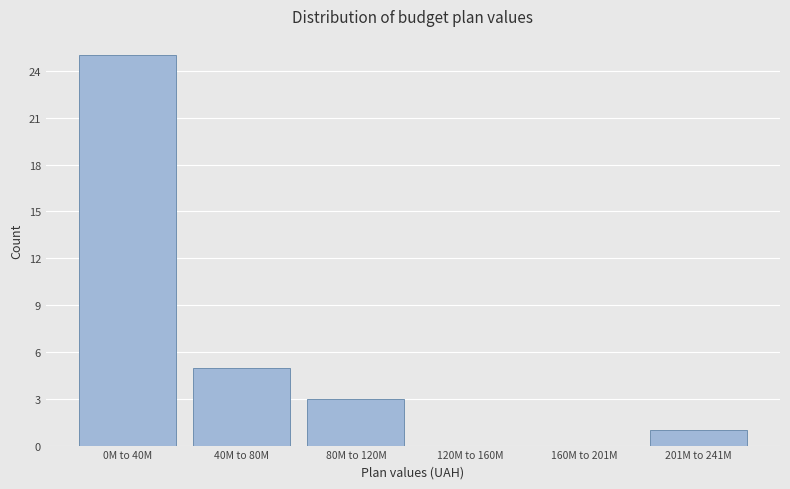

Reading right to left, list all the values displayed in this chart.

201M to 241M=1	160M to 201M=0	120M to 160M=0	80M to 120M=3	40M to 80M=5	0M to 40M=25